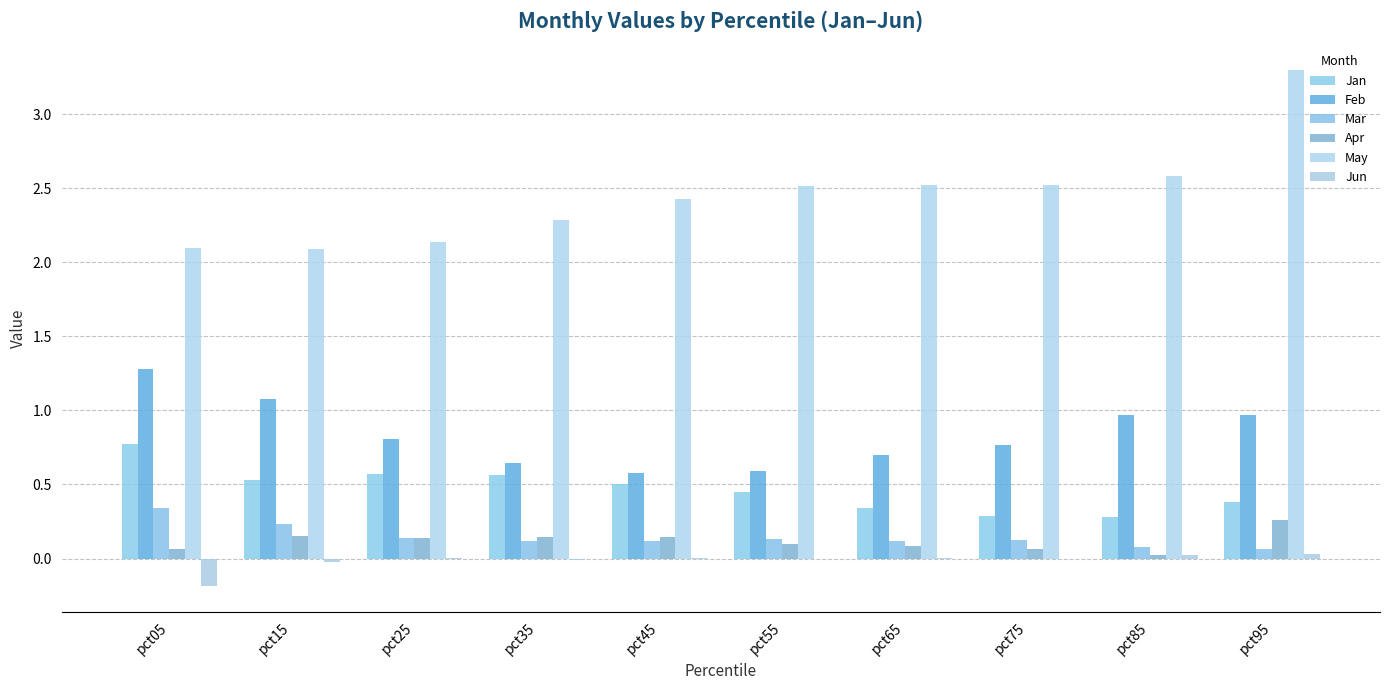

What is the sum of the Jan values at pct55 and pct65?

0.8